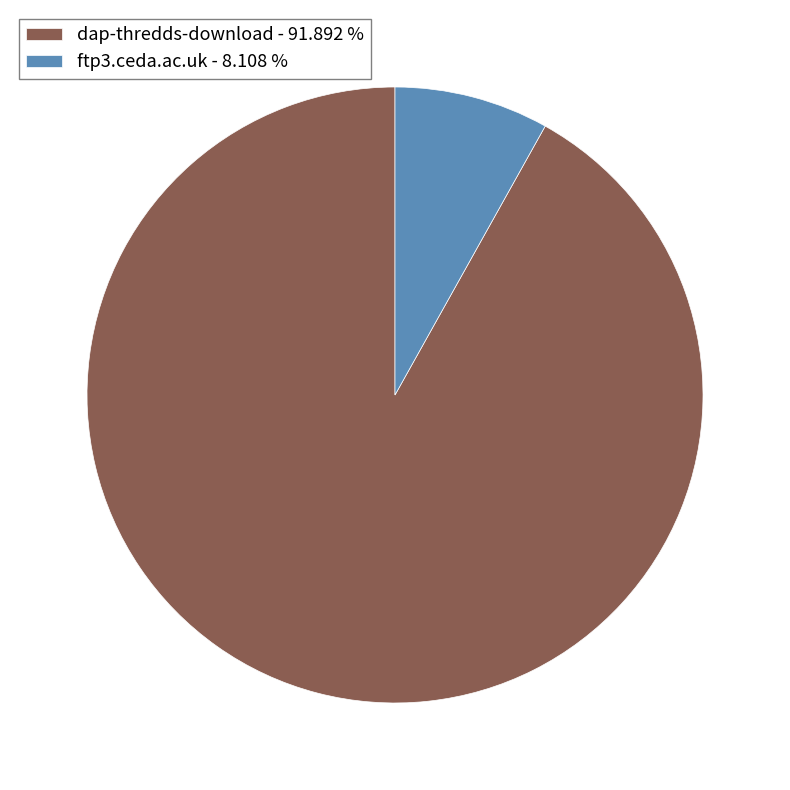

How many slices are in this pie chart?

2